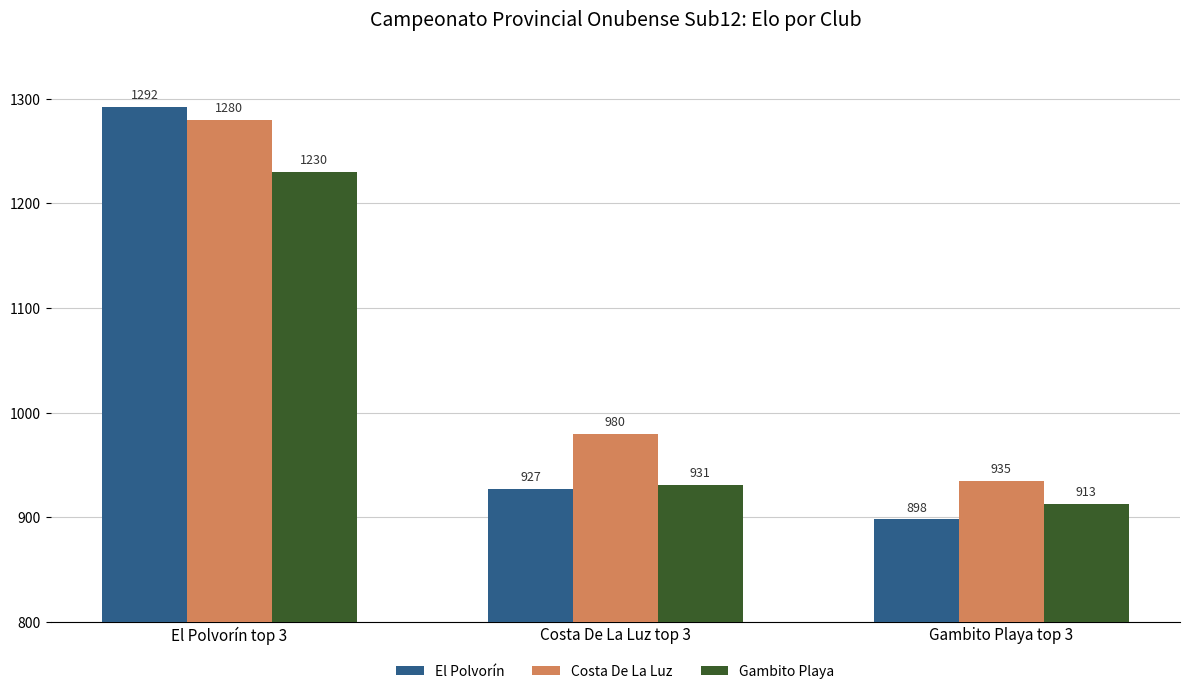

Count the Costa De La Luz values in the range 935 to 1280.

3